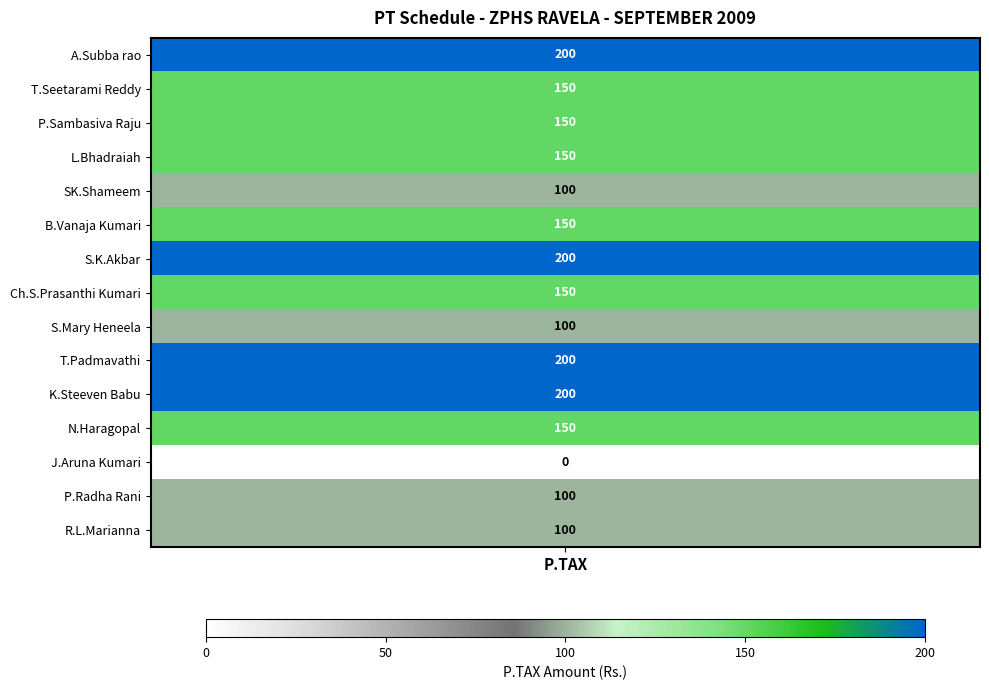

The value of K.Steeven Babu at 4 is 119. True or false?

False